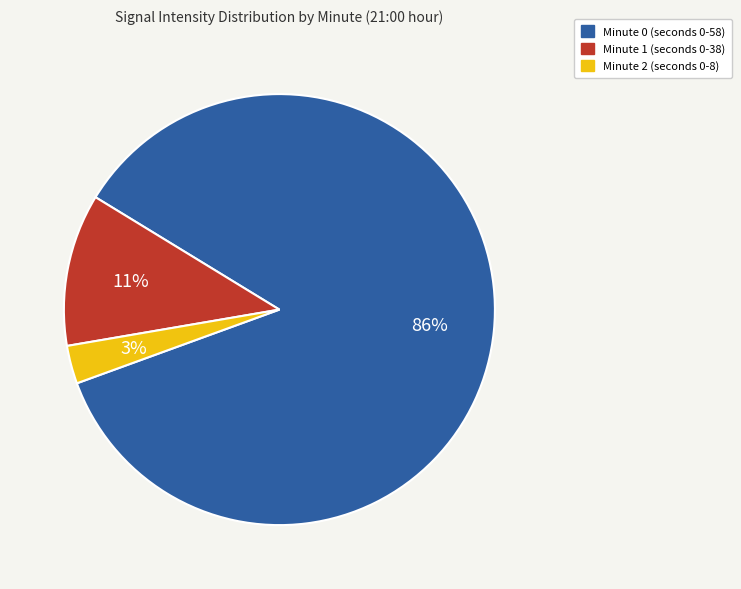

Does any single category account for the majority?

Yes